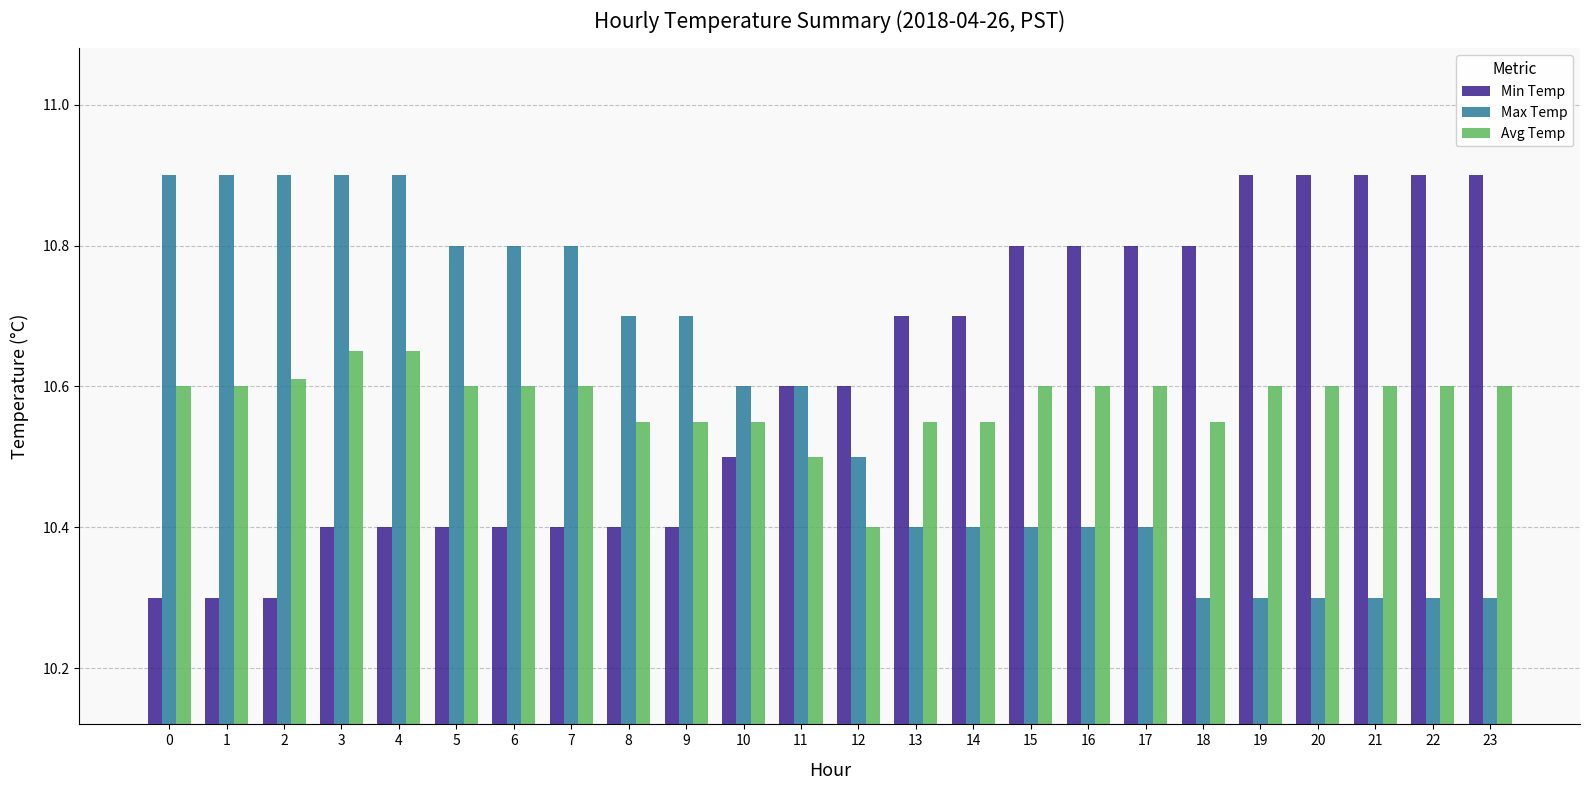

At 4, list the series in order from smallest to largest.

Min Temp, Avg Temp, Max Temp